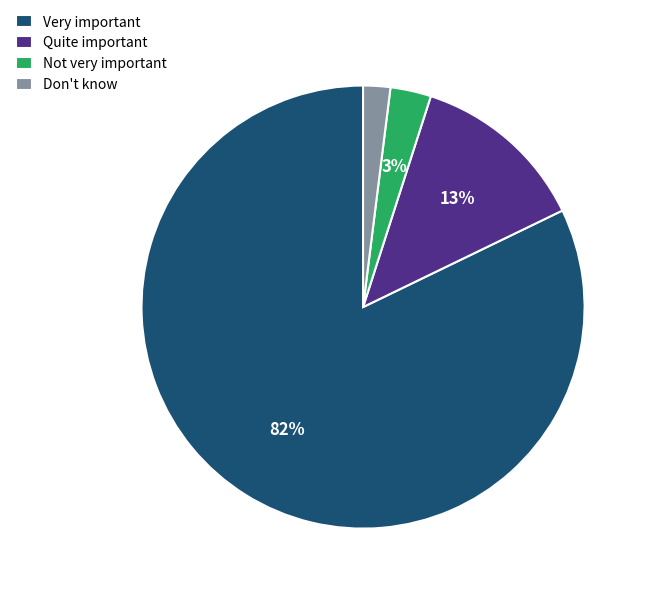

To the nearest percent, what is the average slice percentage?

25%